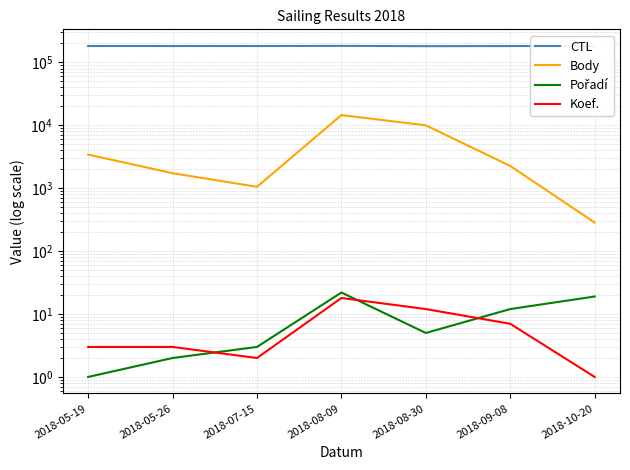

What is the label of the 7th point from the right?

2018-05-19